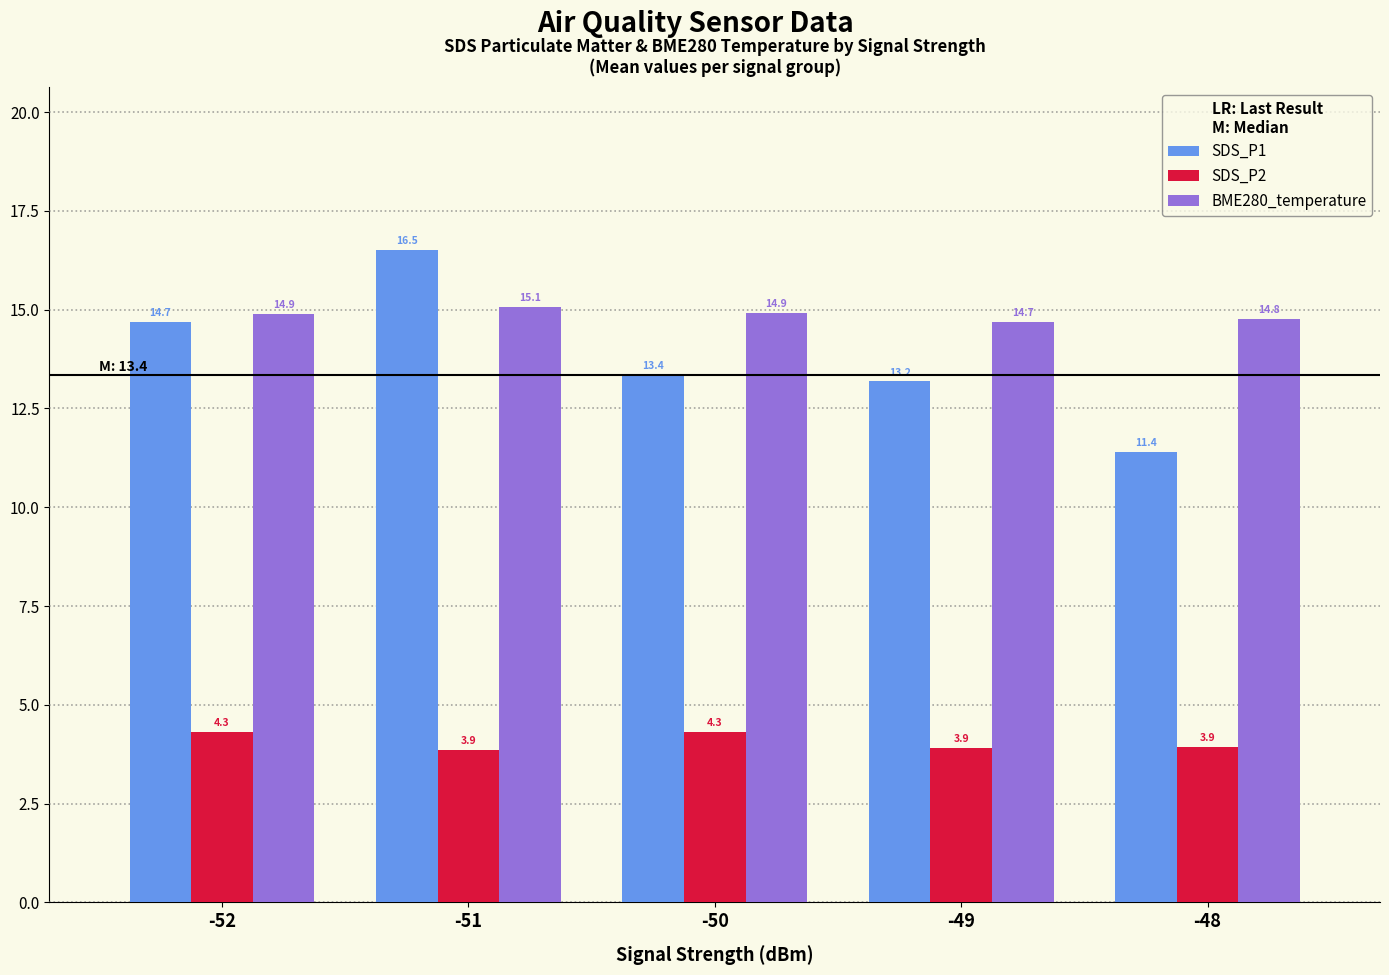

Reading right to left, list all the values displayed in this chart.

SDS_P1: 11.4	13.2	13.4	16.5	14.7
SDS_P2: 3.9	3.9	4.3	3.9	4.3
BME280_temperature: 14.8	14.7	14.9	15.1	14.9